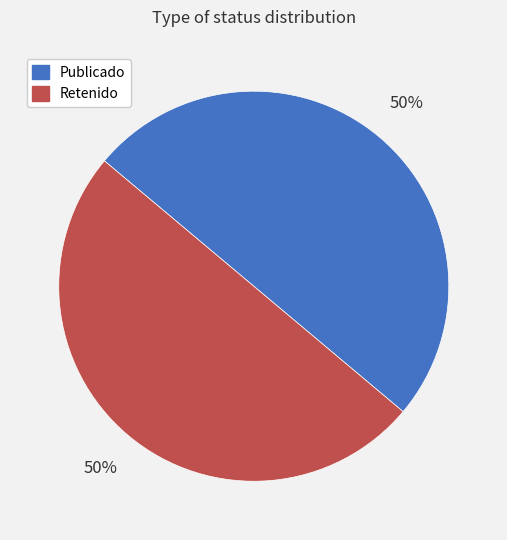

What percentage is the Retenido slice, to the nearest percent?

50%